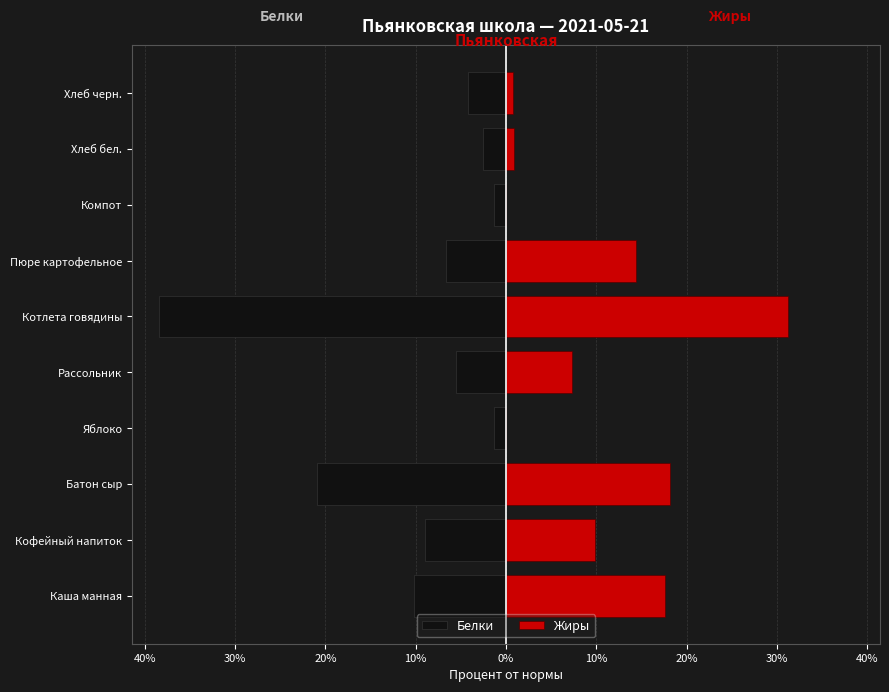

What is the difference between the maximum and minimum values in the Белки series?

37.1